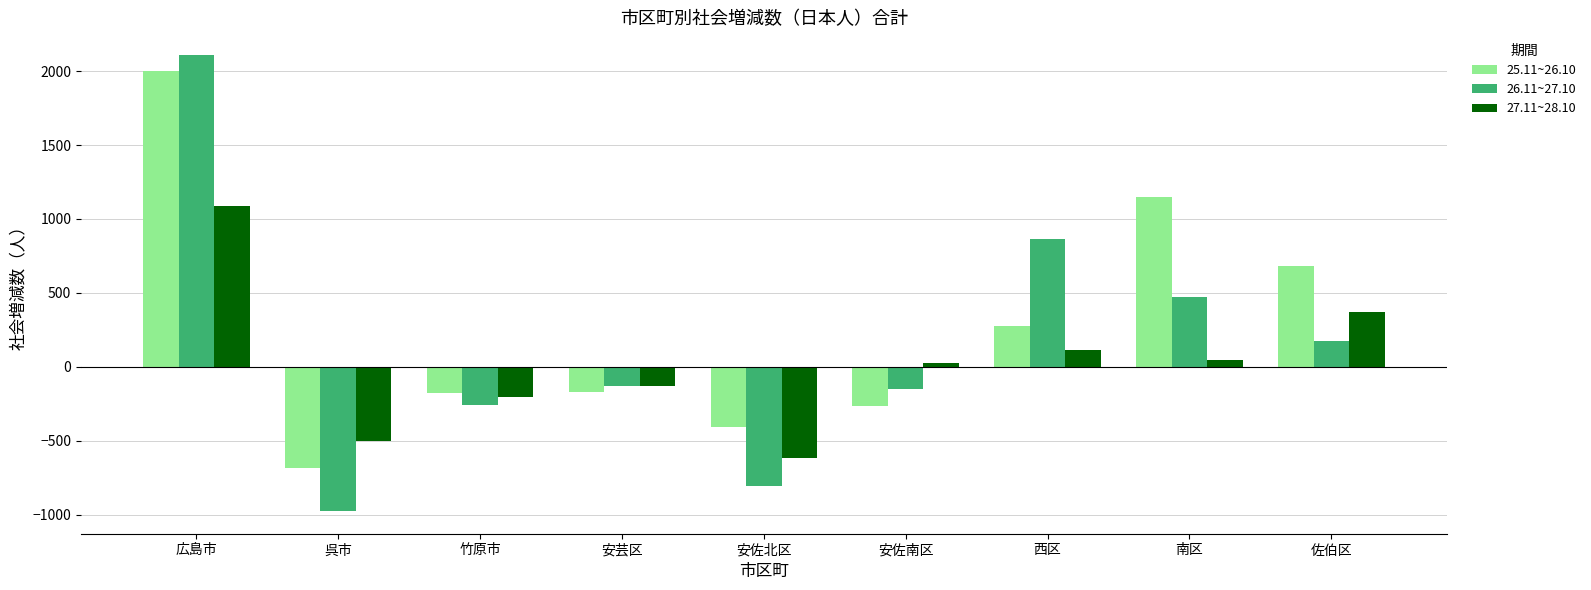

Rank the series by their maximum value, from highest to lowest.

26.11~27.10, 25.11~26.10, 27.11~28.10